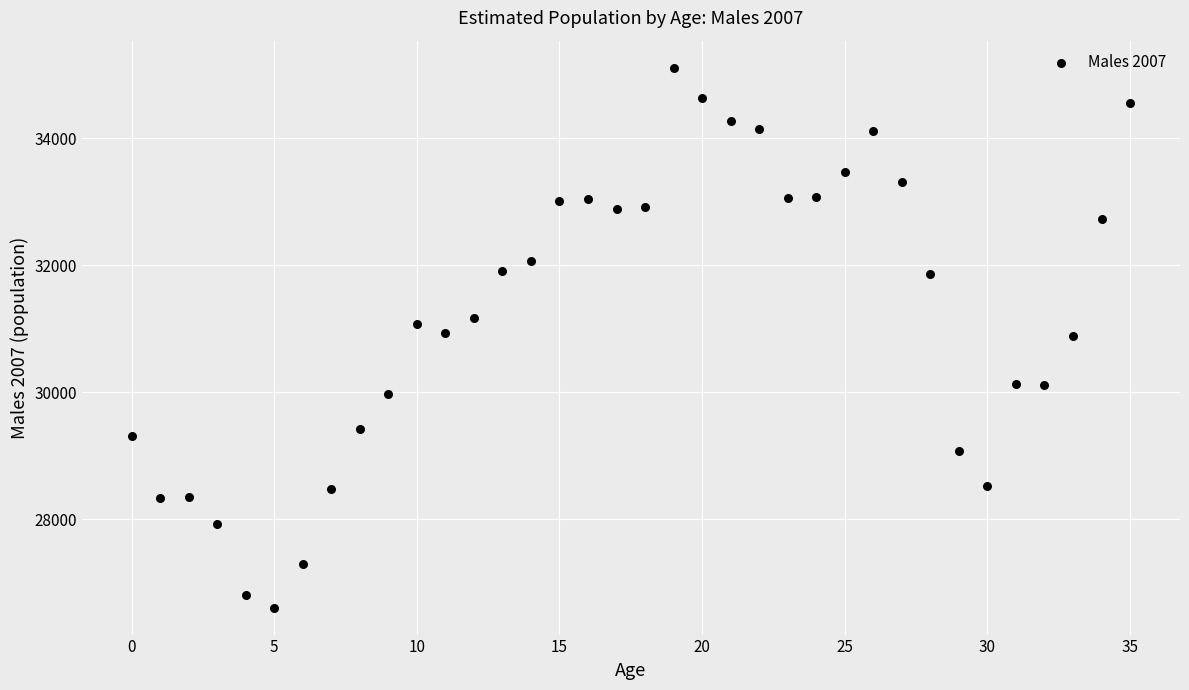

What is the range of Y values (max minus min)?

8506